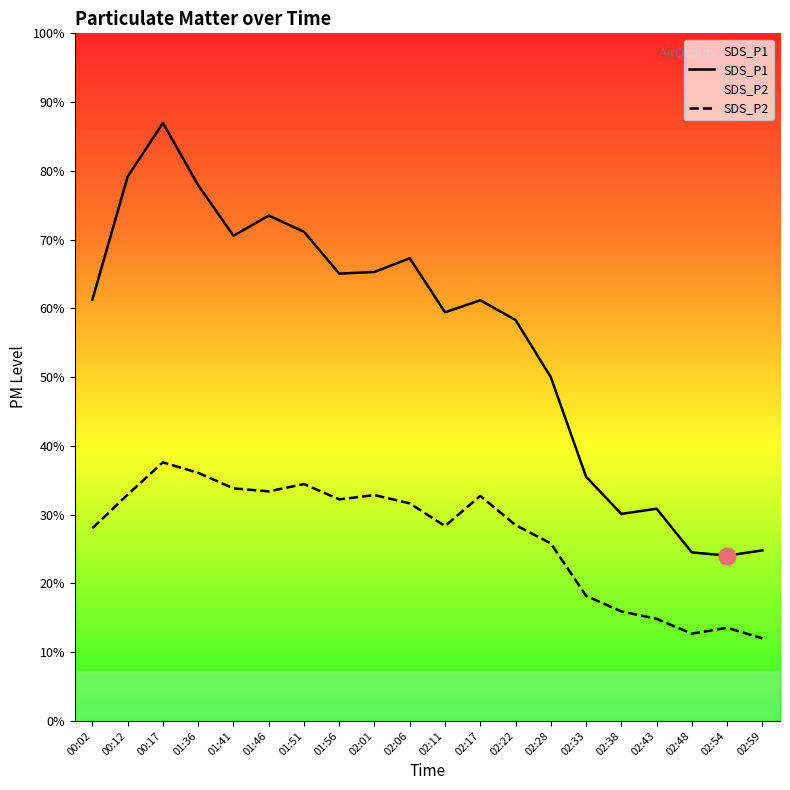

At which label does SDS_P2 first exceed 43?

00:12